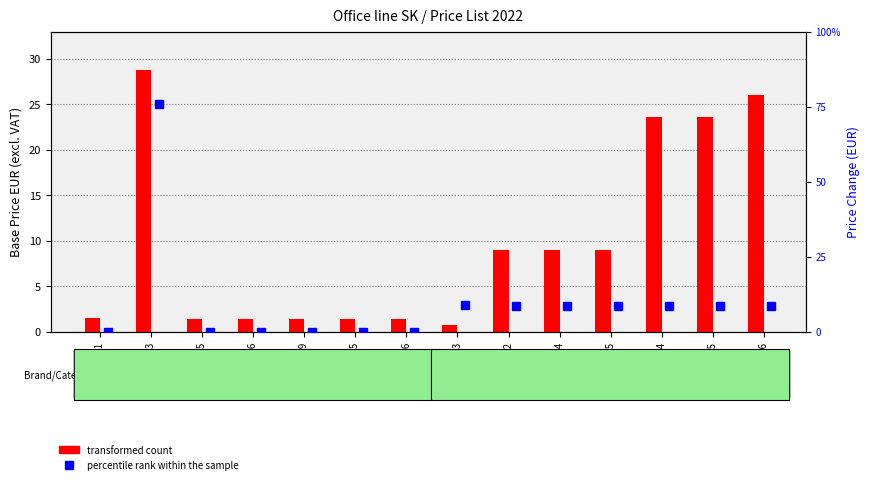

Which label corresponds to the largest value in the chart?

A00343